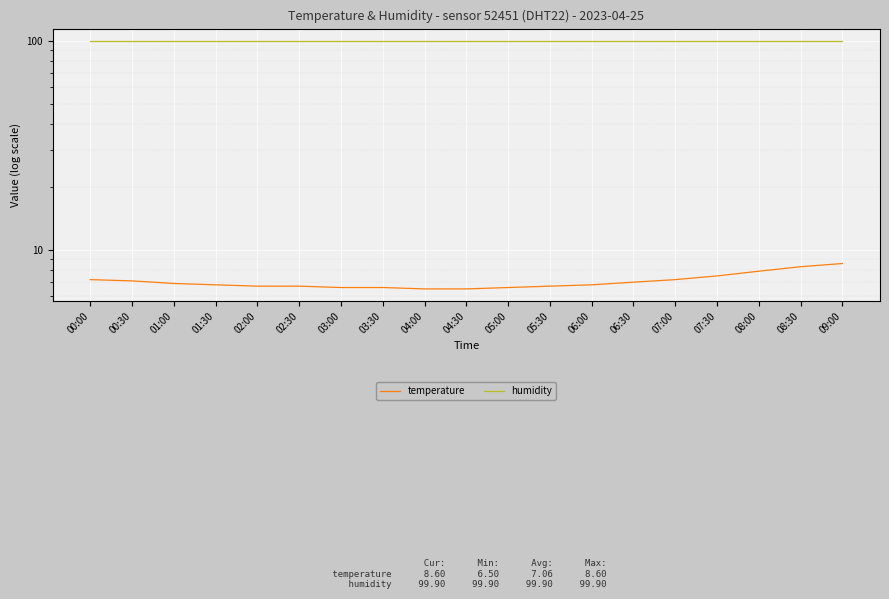

Which label corresponds to the largest value in the chart?

00:00